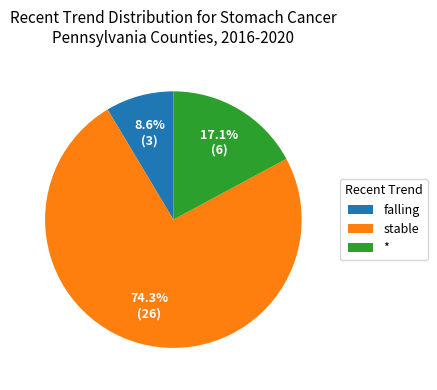

To the nearest percent, what percentage of the pie is *?

17%